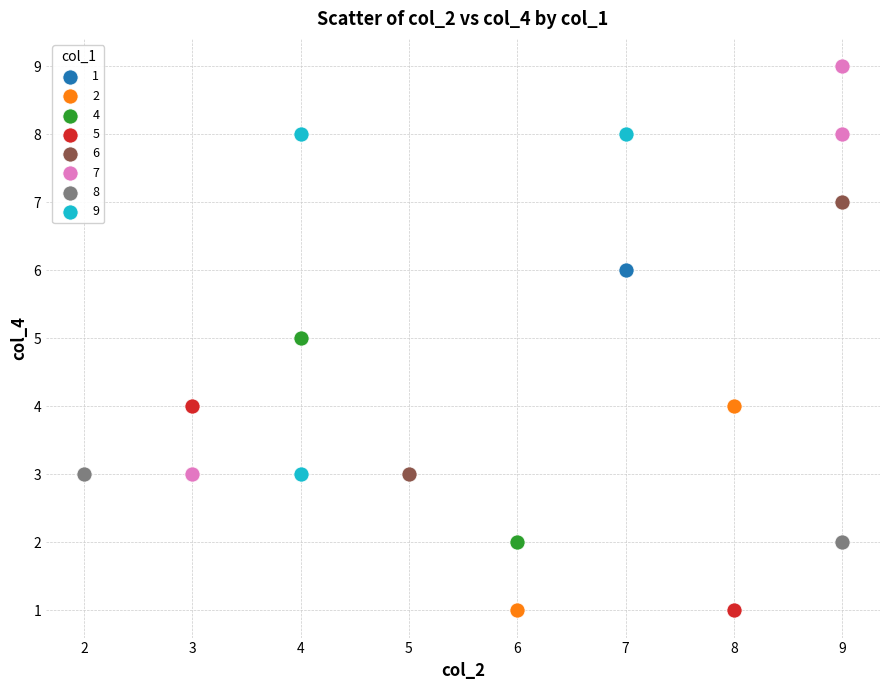

What are all the series names shown in the legend?

1, 2, 4, 5, 6, 7, 8, 9